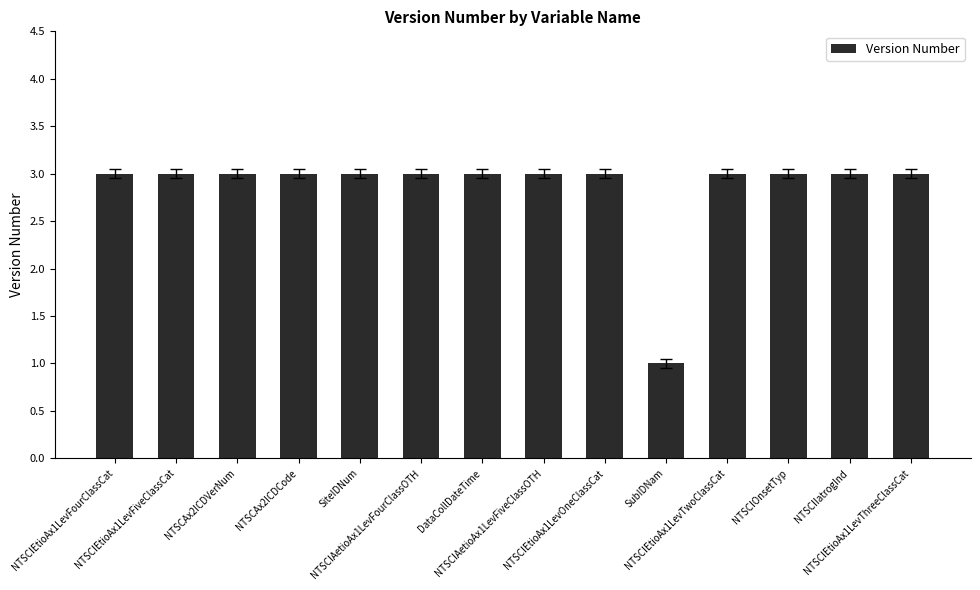

What is the sum of all values?

40